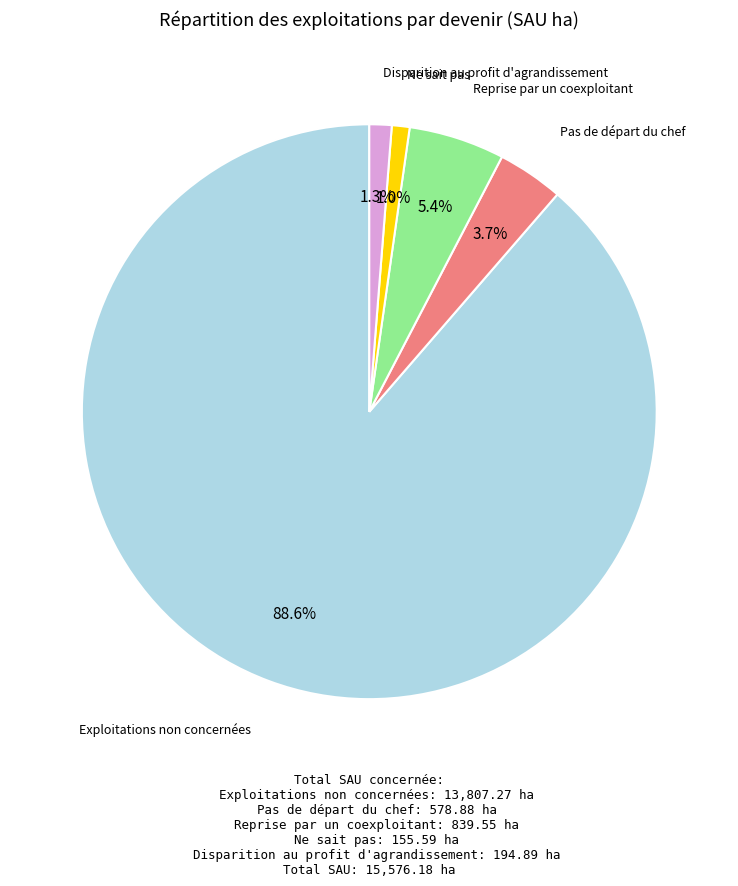

Is there any slice that represents more than half of the pie?

Yes